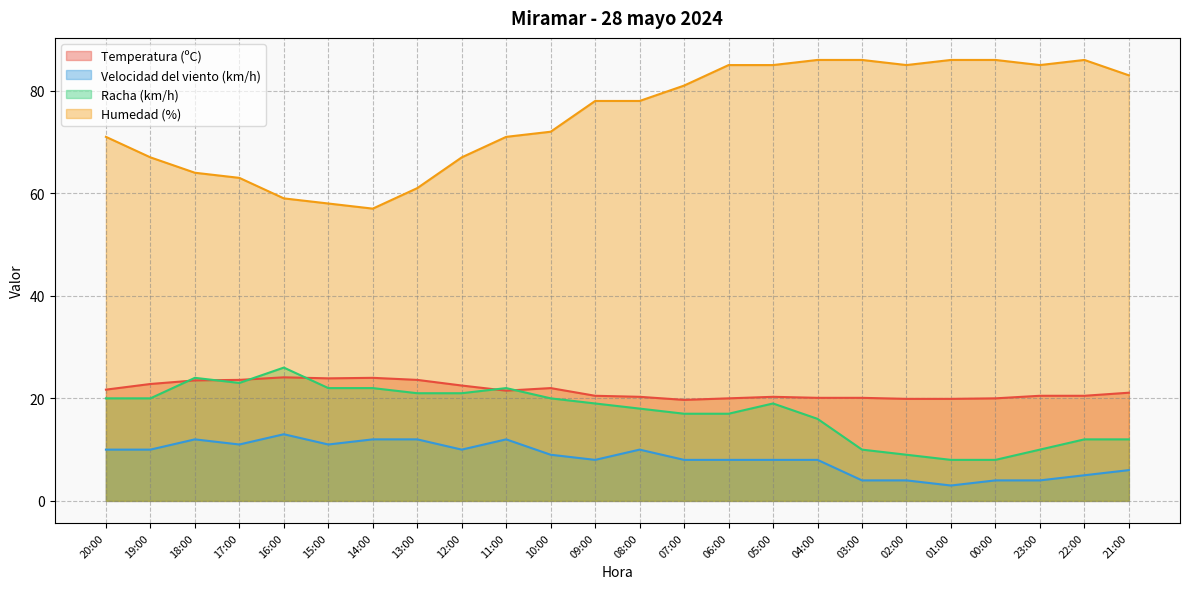

Reading left to right, what are all the values shown in this chart?

Temperatura (ºC): 21.7	22.8	23.5	23.6	24.1	23.9	24.0	23.6	22.5	21.5	22.0	20.5	20.3	19.7	20.0	20.3	20.1	20.1	19.9	19.9	20.0	20.5	20.5	21.1
Velocidad del viento (km/h): 10.0	10.0	12.0	11.0	13.0	11.0	12.0	12.0	10.0	12.0	9.0	8.0	10.0	8.0	8.0	8.0	8.0	4.0	4.0	3.0	4.0	4.0	5.0	6.0
Racha (km/h): 20.0	20.0	24.0	23.0	26.0	22.0	22.0	21.0	21.0	22.0	20.0	19.0	18.0	17.0	17.0	19.0	16.0	10.0	9.0	8.0	8.0	10.0	12.0	12.0
Humedad (%): 71.0	67.0	64.0	63.0	59.0	58.0	57.0	61.0	67.0	71.0	72.0	78.0	78.0	81.0	85.0	85.0	86.0	86.0	85.0	86.0	86.0	85.0	86.0	83.0